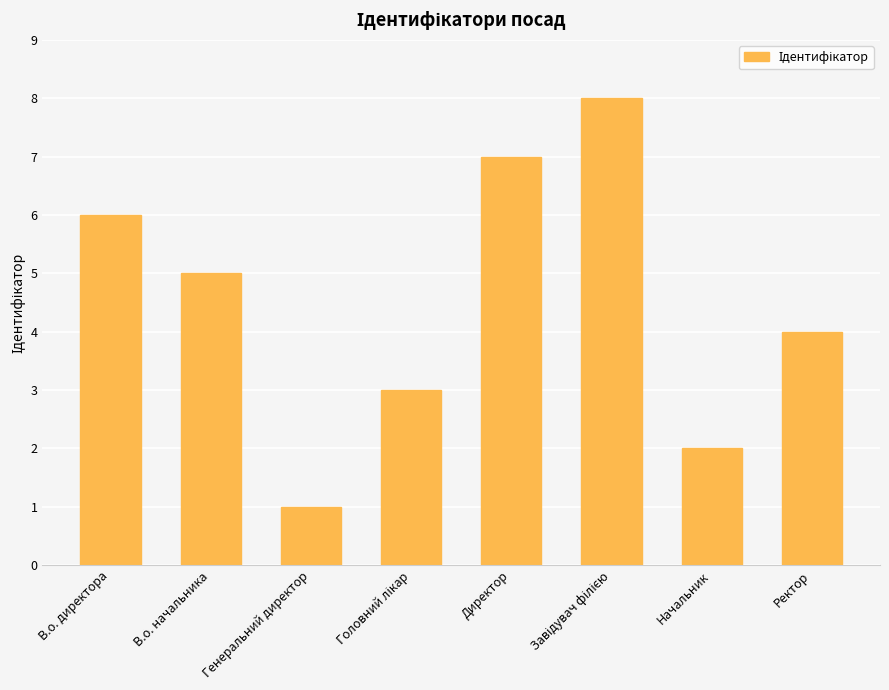

What is the maximum value shown in the chart?

8